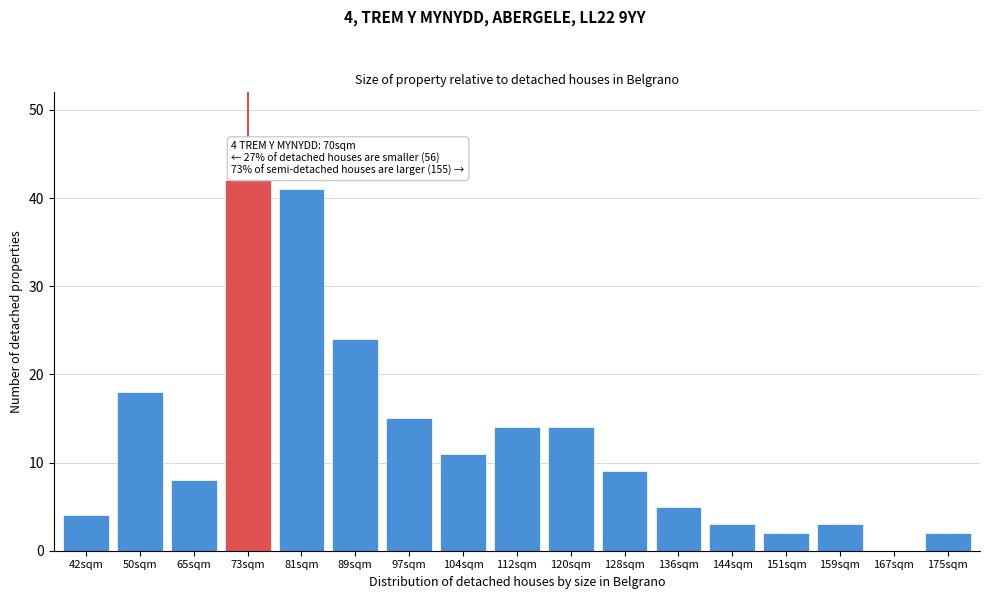

Reading left to right, list all the values displayed in this chart.

42sqm=4	50sqm=18	65sqm=8	73sqm=42	81sqm=41	89sqm=24	97sqm=15	104sqm=11	112sqm=14	120sqm=14	128sqm=9	136sqm=5	144sqm=3	151sqm=2	159sqm=3	167sqm=0	175sqm=2